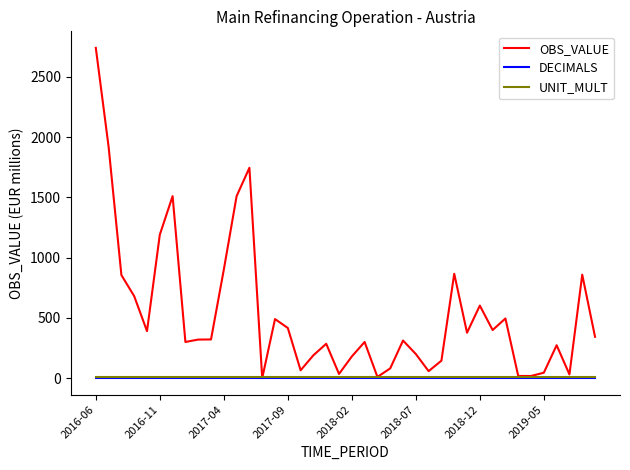

Which series has the largest range (max minus min)?

OBS_VALUE